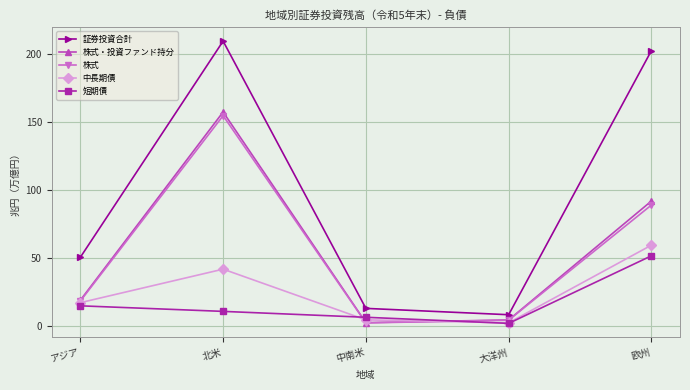

Which series has the widest spread of values?

証券投資合計